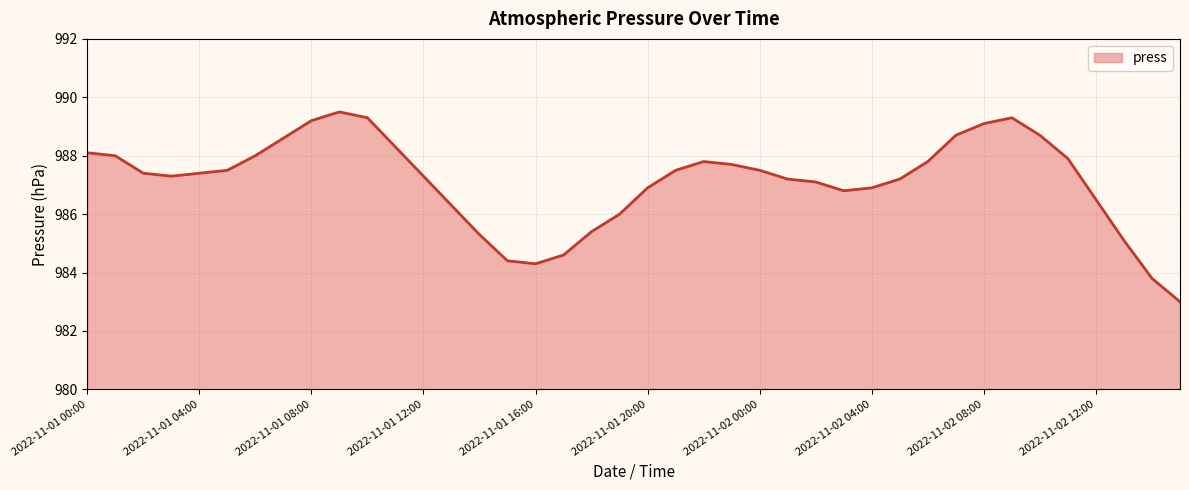

What is the greatest value displayed?

989.5